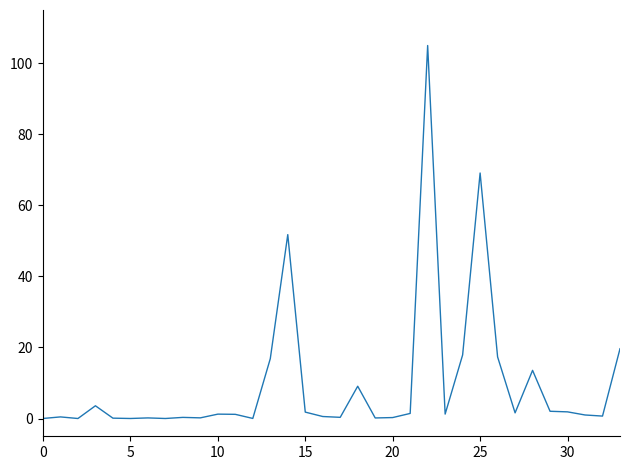

What is the difference between the maximum and minimum values?

105.0